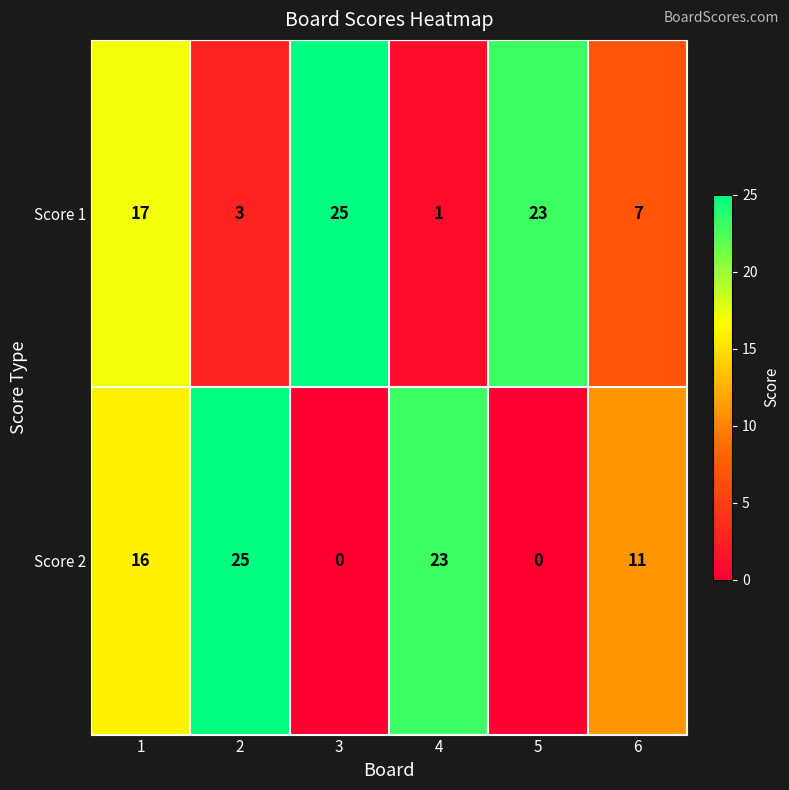

What is the total value across all series at 6?

18